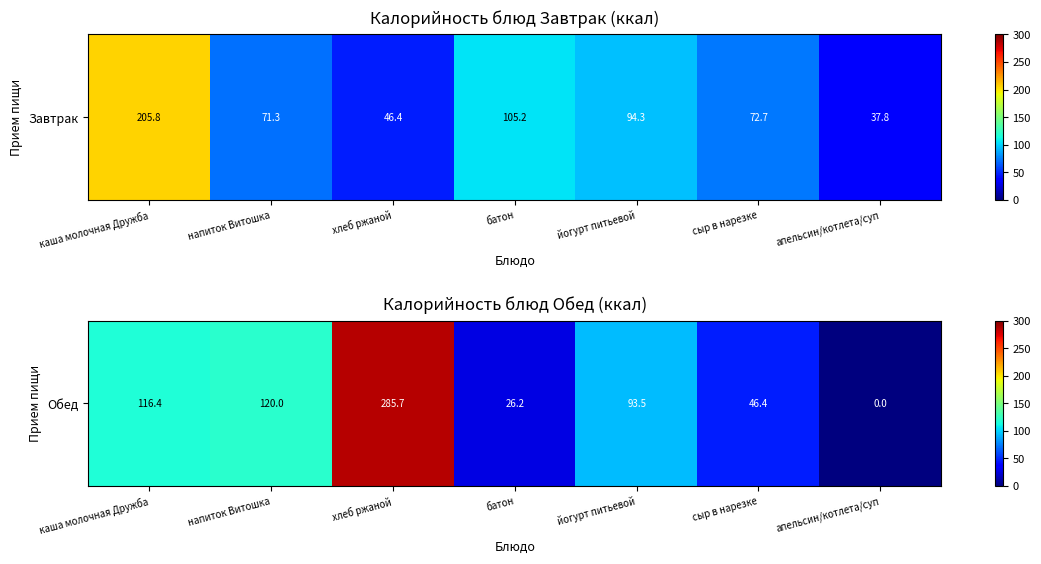

Reading right to left, extract all data points from this chart.

апельсин/котлета/суп=0.0	сыр в нарезке=46.4	йогурт питьевой=93.5	батон=26.2	хлеб ржаной=285.7	напиток Витошка=120.0	каша молочная Дружба=116.4